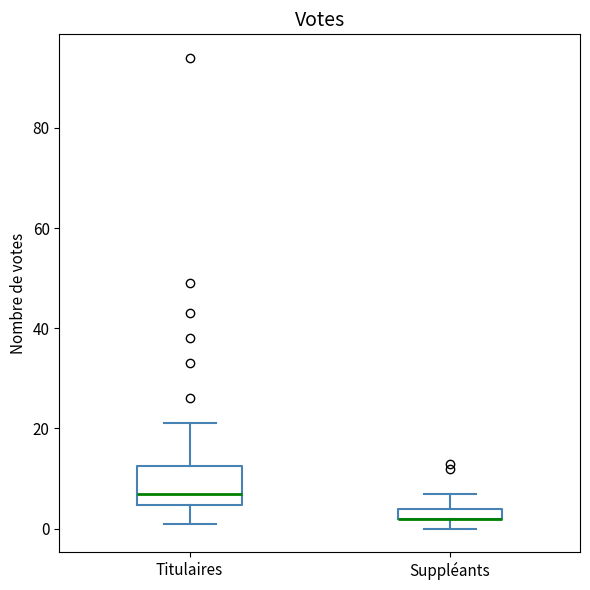

Which box is the tallest, from its lower edge to its upper edge?

Titulaires